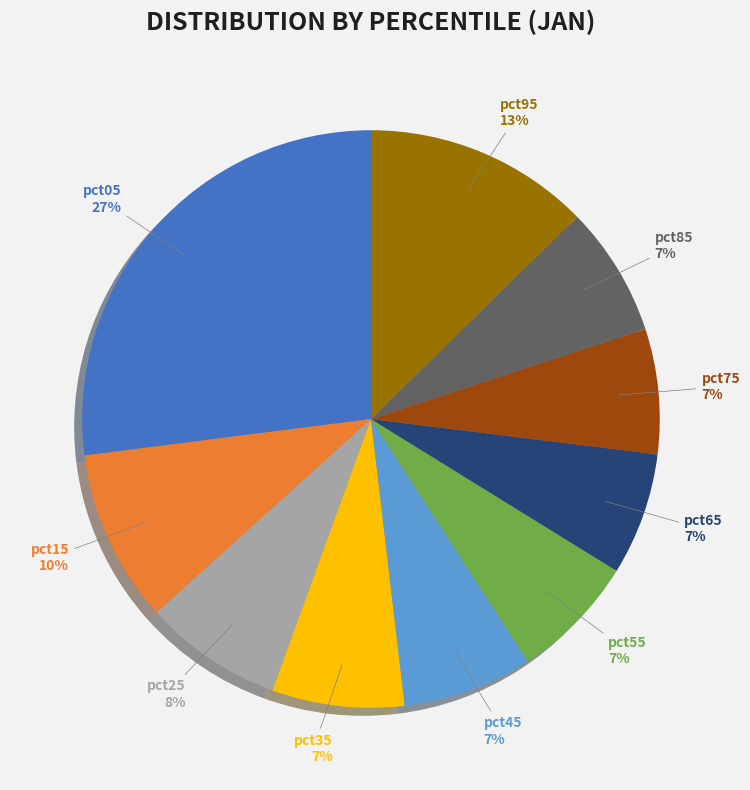

Is there any slice that represents more than half of the pie?

No